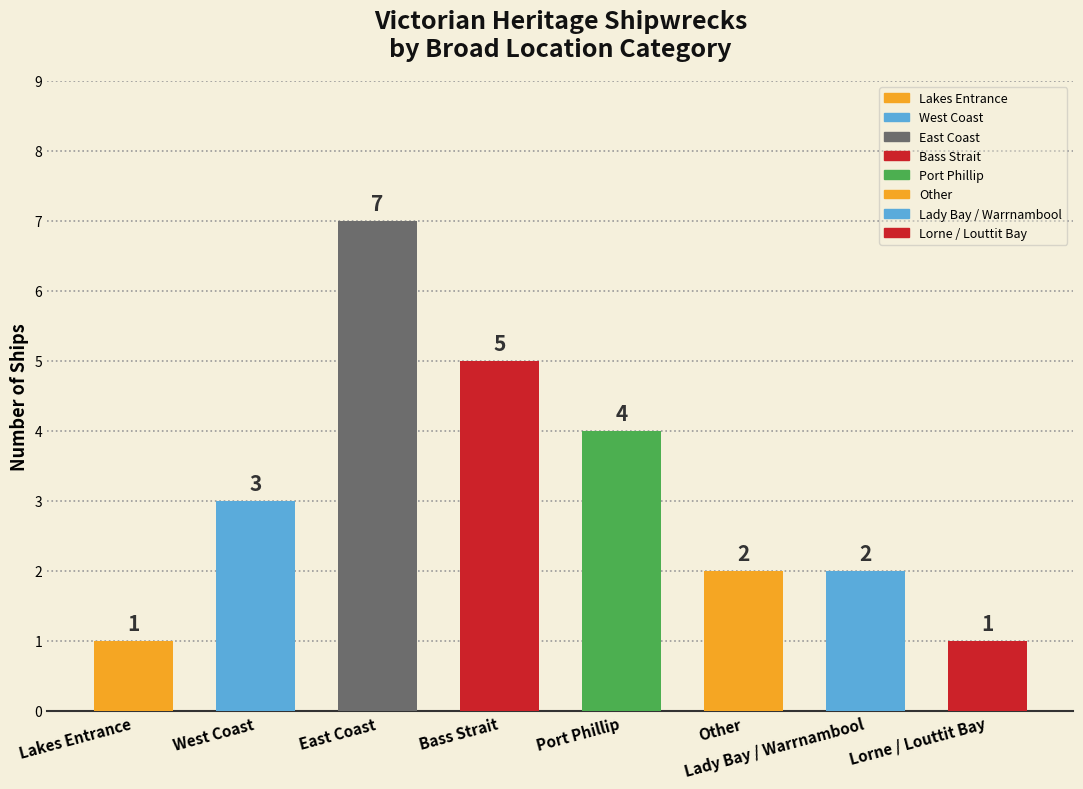

The value at West Coast is 3. True or false?

True